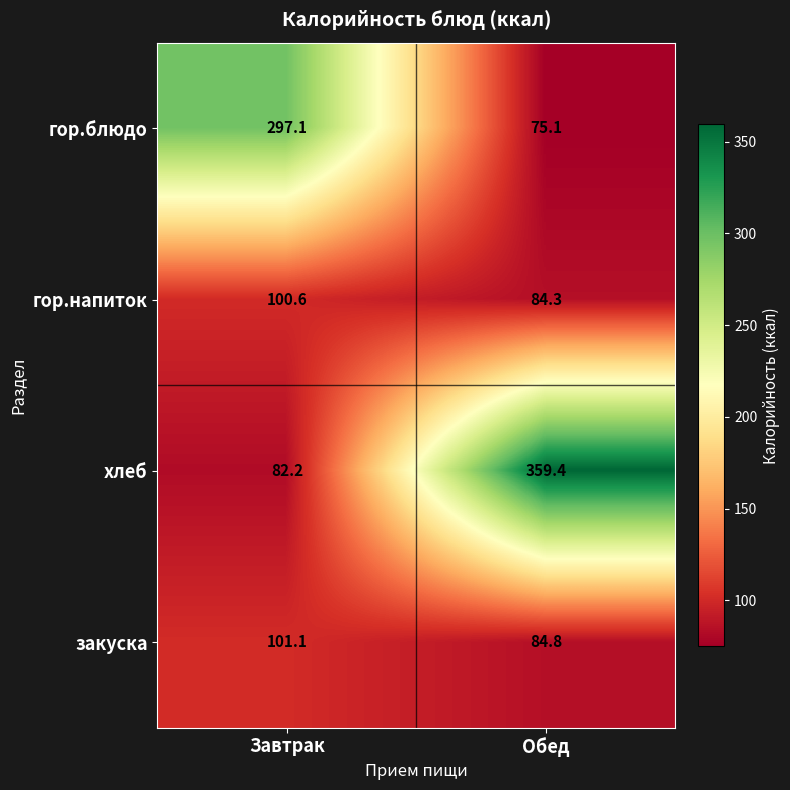

How many values in the гор.напиток series exceed 100?

1